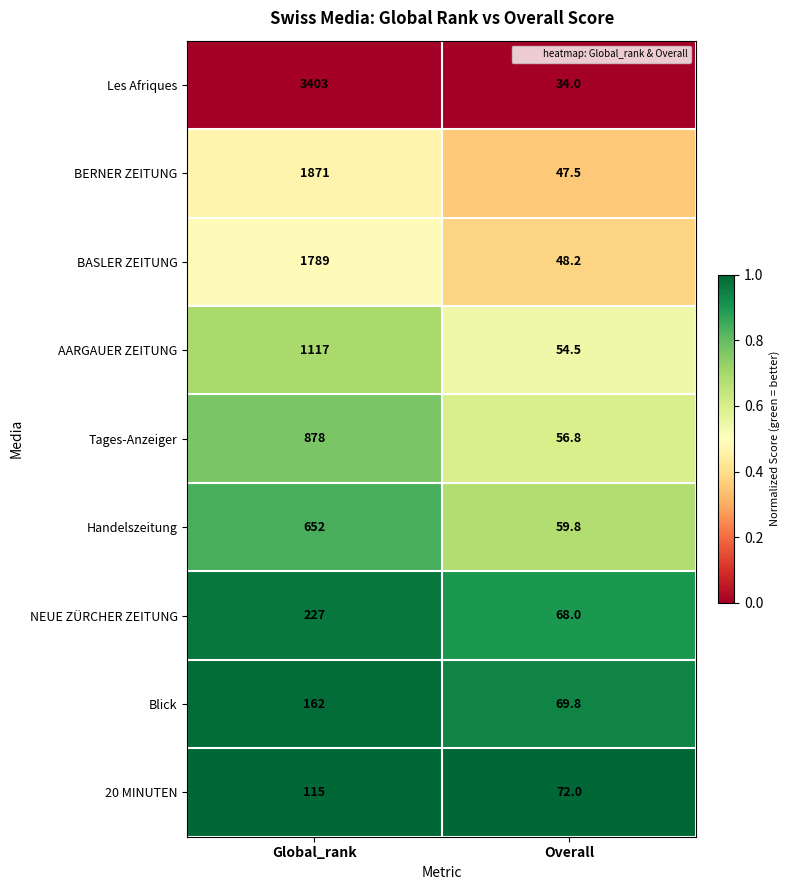

Where is AARGAUER ZEITUNG nearest to the value 585?

Overall